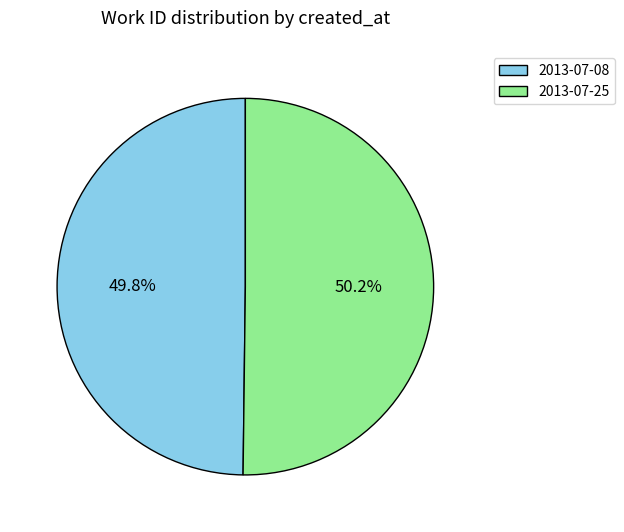

Approximately how many times larger is the value at 2013-07-08 compared to 2013-07-25?

1.0